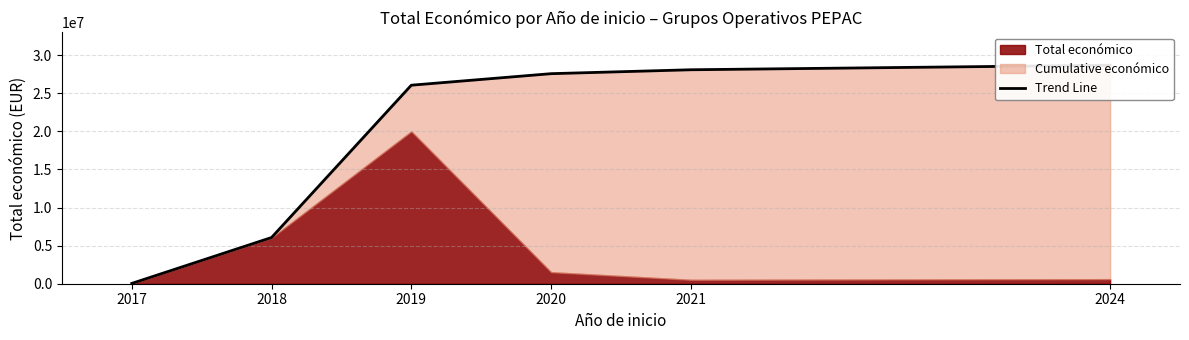

What is the difference between the second highest and minimum values?

28042624